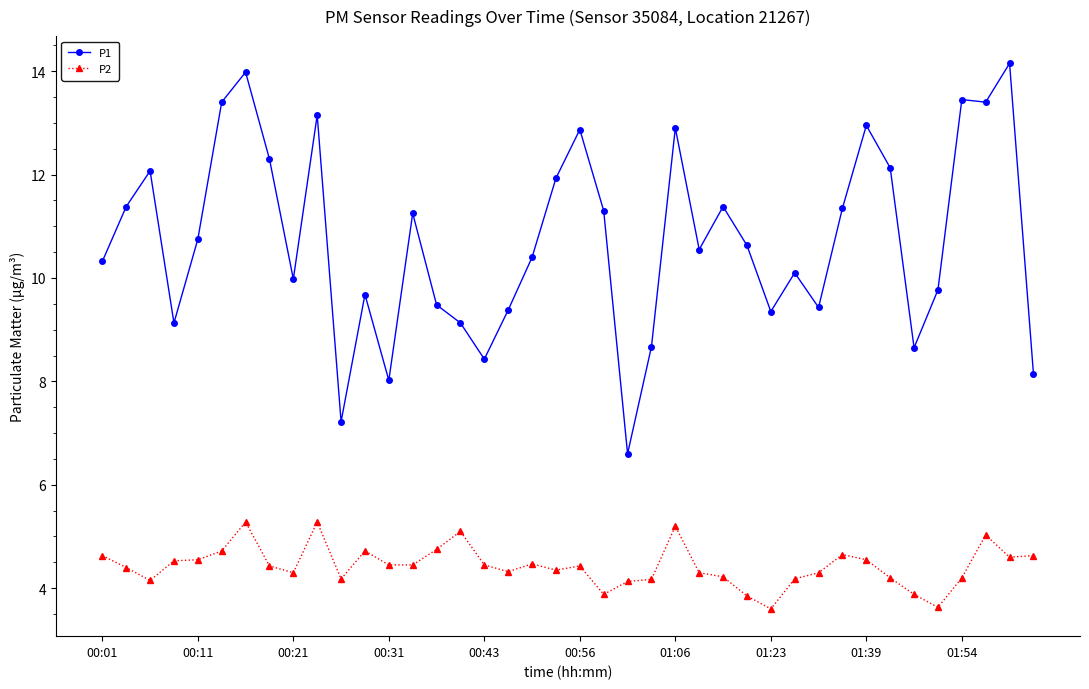

What is the highest value of the P2 series?

5.3